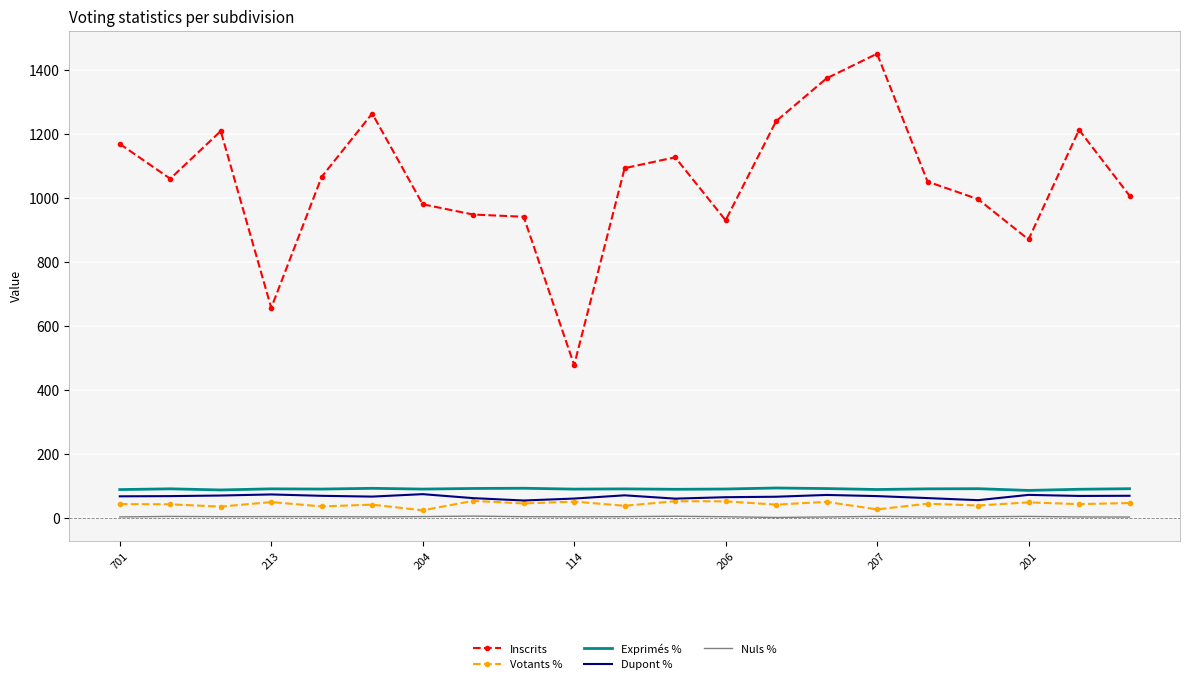

Which series has the largest range (max minus min)?

Inscrits